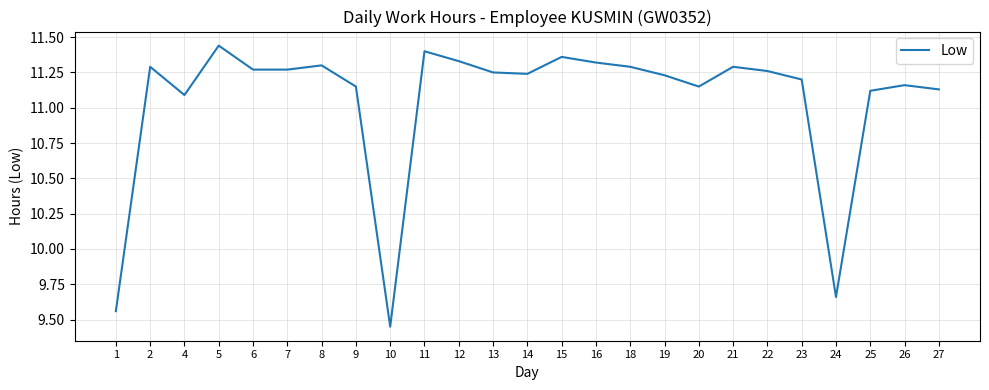

Where is the first local minimum?

4